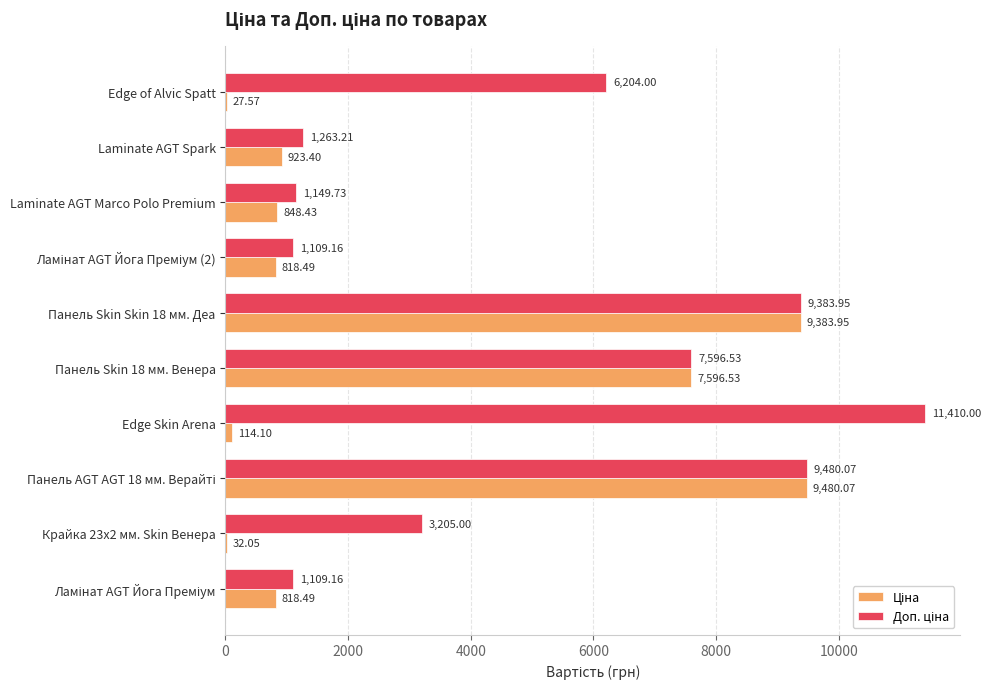

What is the total value across all series at Edge Skin Arena?

11524.1